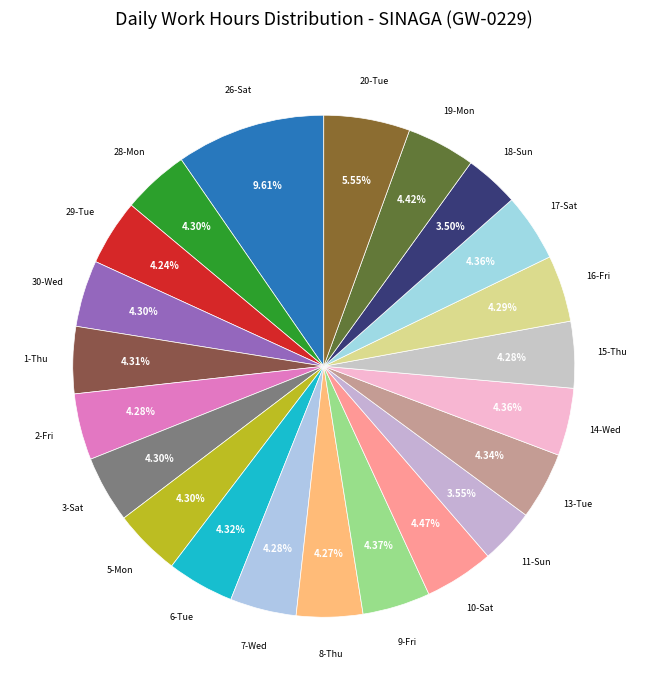

Count the number of slices in the pie.

22